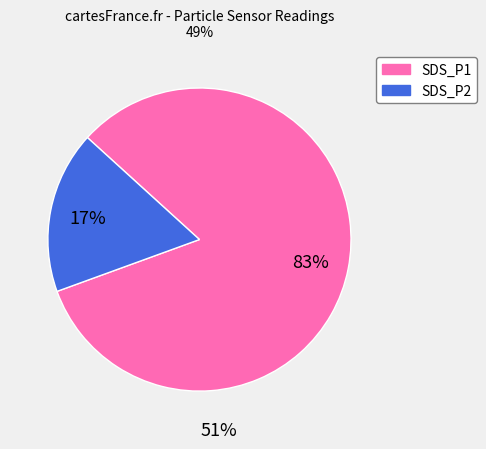

Which has a higher value, SDS_P2 or SDS_P1?

SDS_P1